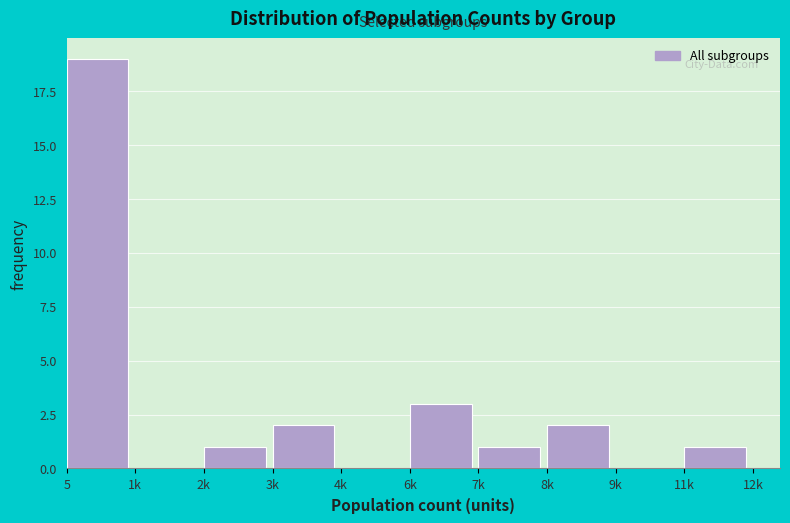

Reading left to right, transcribe all the data shown in this chart.

5=19	1k=0	2k=1	3k=2	4k=0	6k=3	7k=1	8k=2	9k=0	11k=1